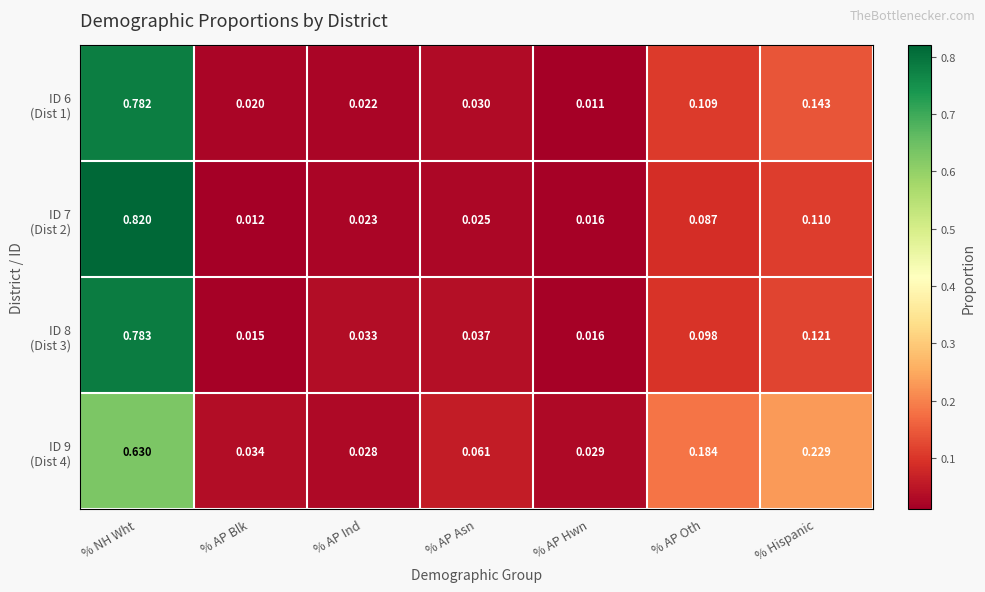

Which label corresponds to the largest value in the chart?

% NH Wht